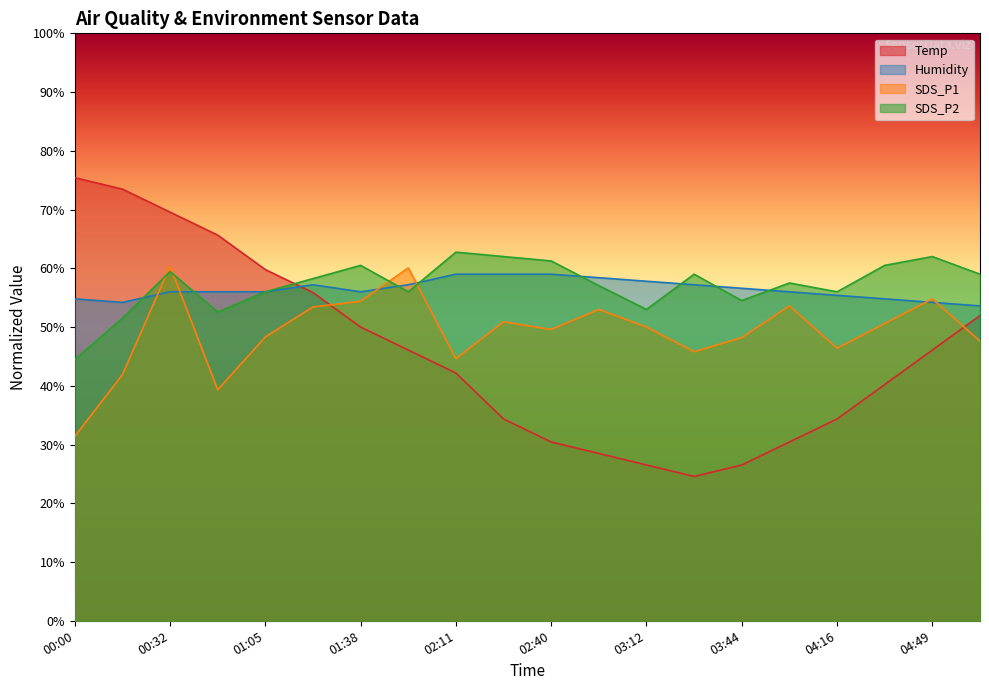

What is the spread (max minus min) of values at 01:55?

14.0